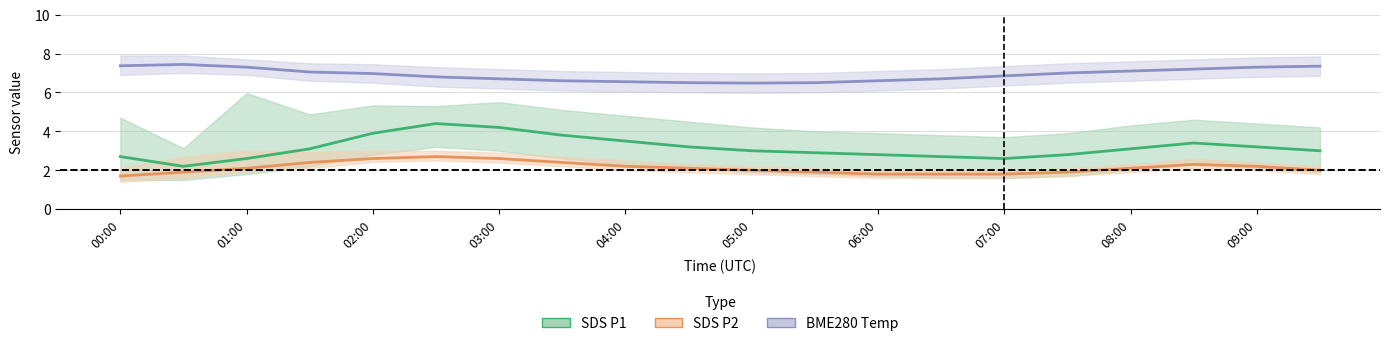

How many values in the SDS P1 center series are below 3?

8